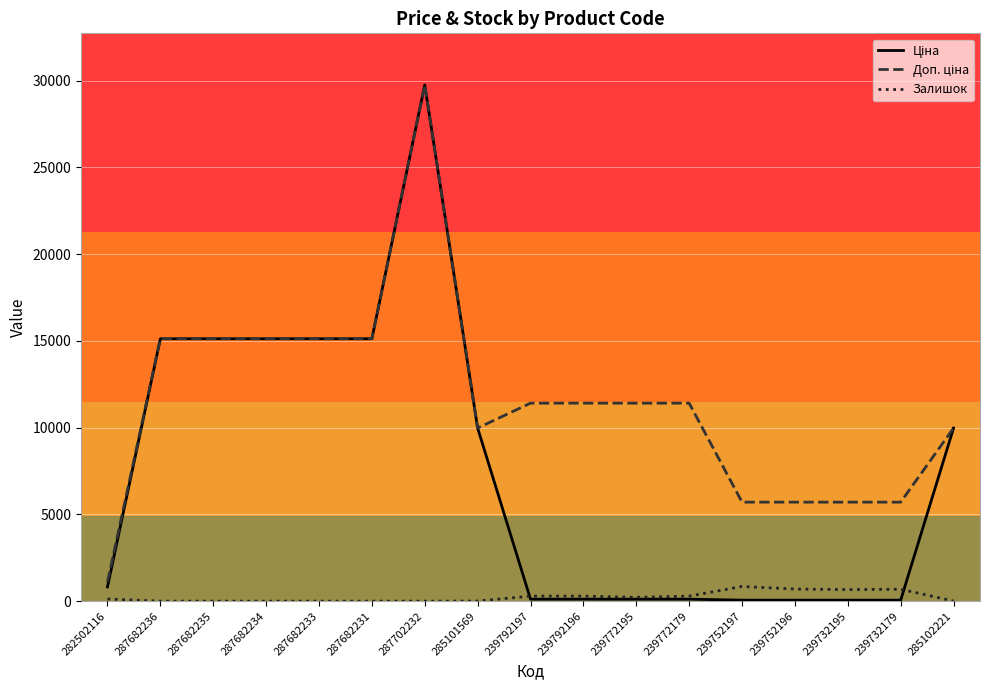

At which category is the sum across all series the highest?

287702232